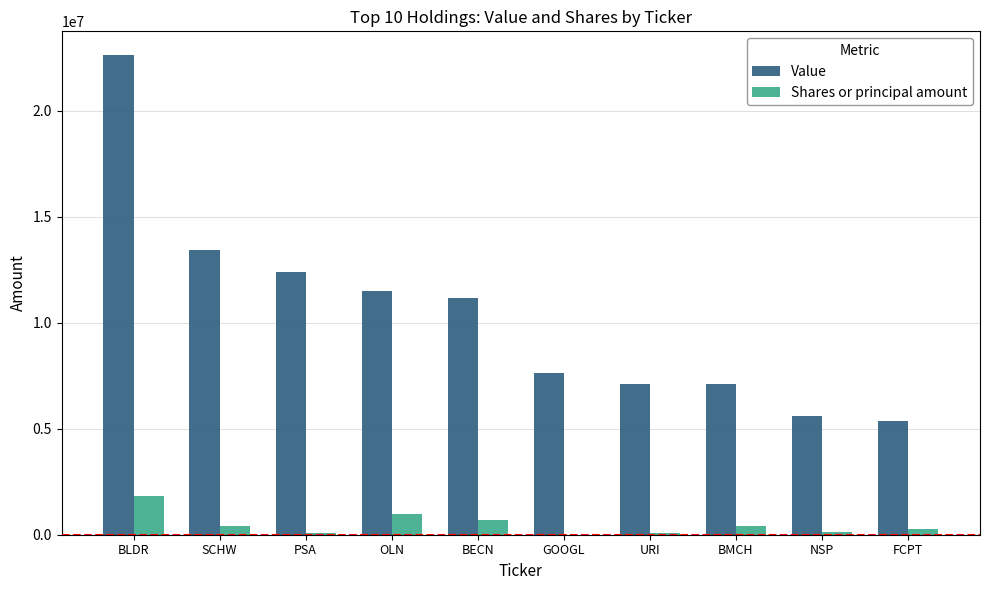

At which category is the sum across all series the highest?

BLDR